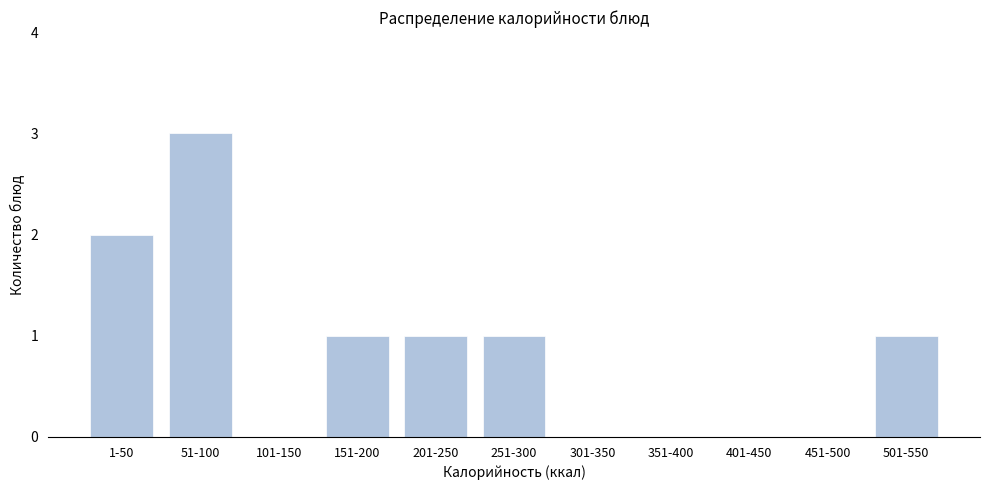

Reading right to left, what are all the values shown in this chart?

501-550=1	451-500=0	401-450=0	351-400=0	301-350=0	251-300=1	201-250=1	151-200=1	101-150=0	51-100=3	1-50=2